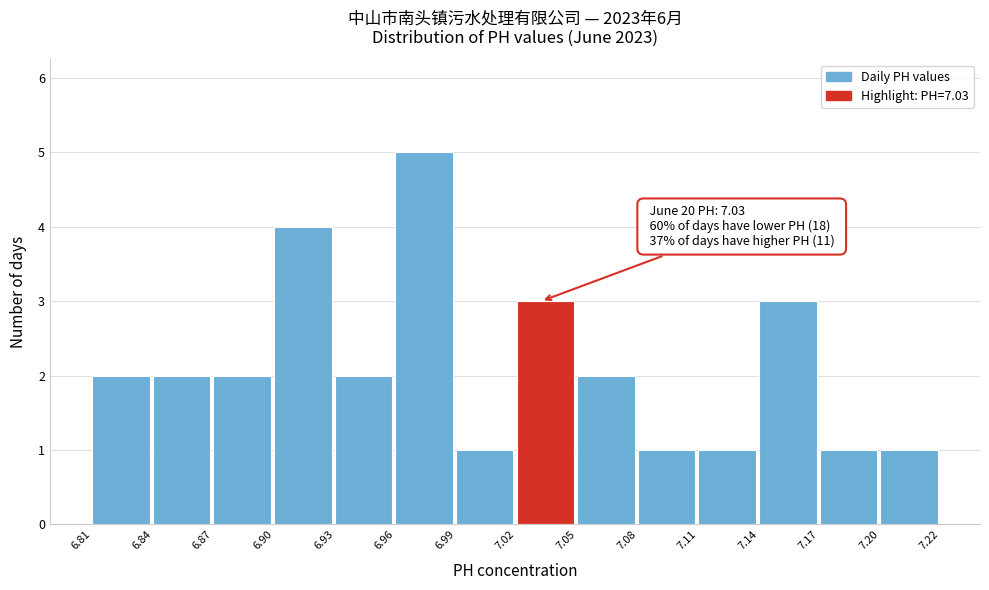

Reading left to right, extract all data points from this chart.

2	2	2	4	2	5	1	3	2	1	1	3	1	1